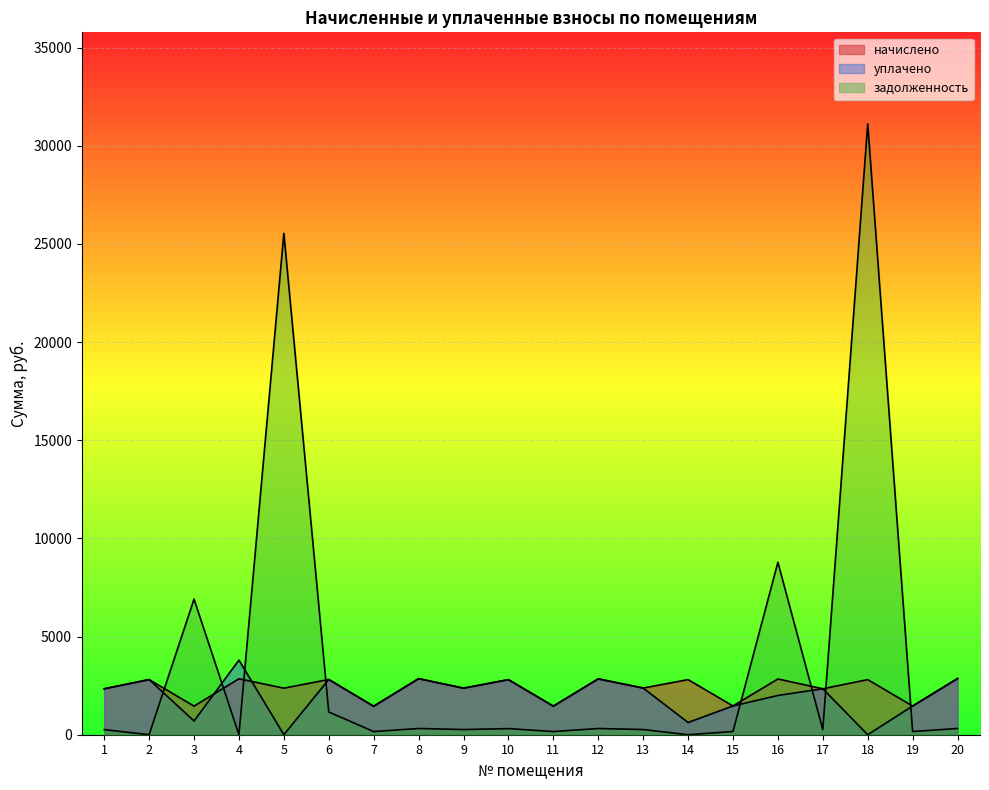

How many data points in задолженность are less than 264?

10